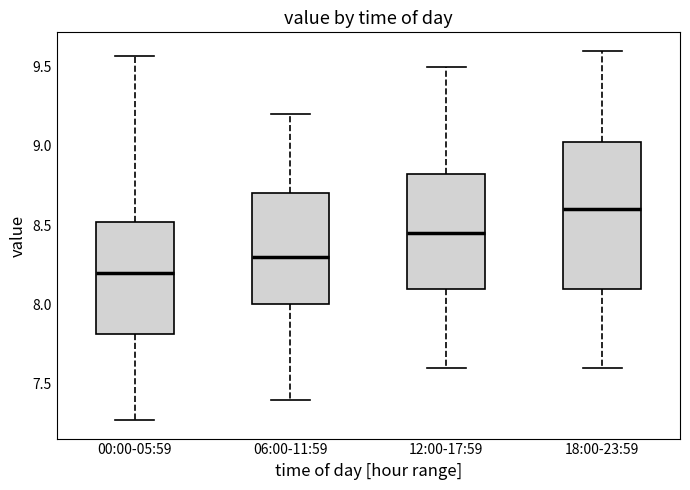

Reading left to right, read every box against the y-axis: the position of its median line, the range the box covers, and the ends of its whiskers. The values are not printed on the chart, so give them approximately, as read against the axis.

00:00-05:59: median 8.20, box 7.80 to 8.50, whiskers 7.25 to 9.55
06:00-11:59: median 8.30, box 8.00 to 8.70, whiskers 7.40 to 9.20
12:00-17:59: median 8.45, box 8.10 to 8.85, whiskers 7.60 to 9.50
18:00-23:59: median 8.60, box 8.10 to 9.05, whiskers 7.60 to 9.60